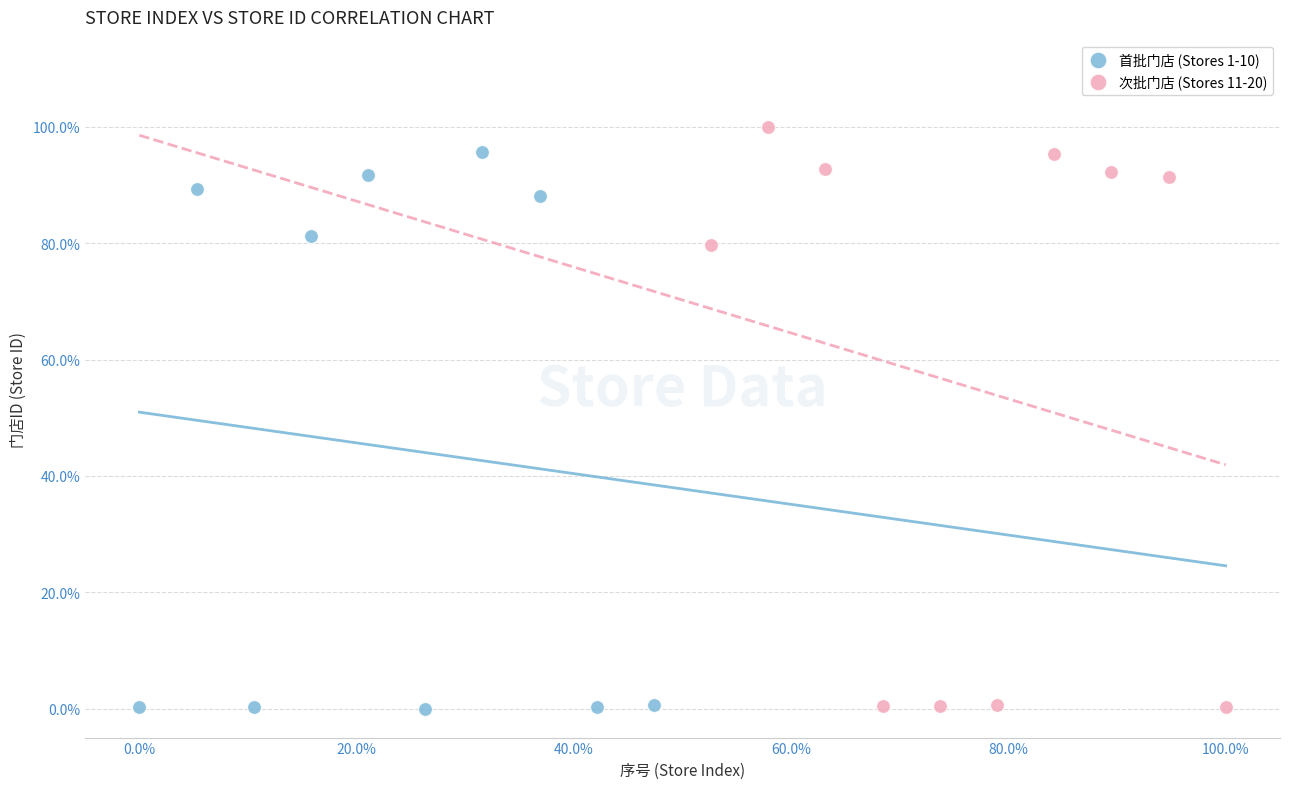

What are all the series names shown in the legend?

首批门店 (Stores 1-10), 次批门店 (Stores 11-20)